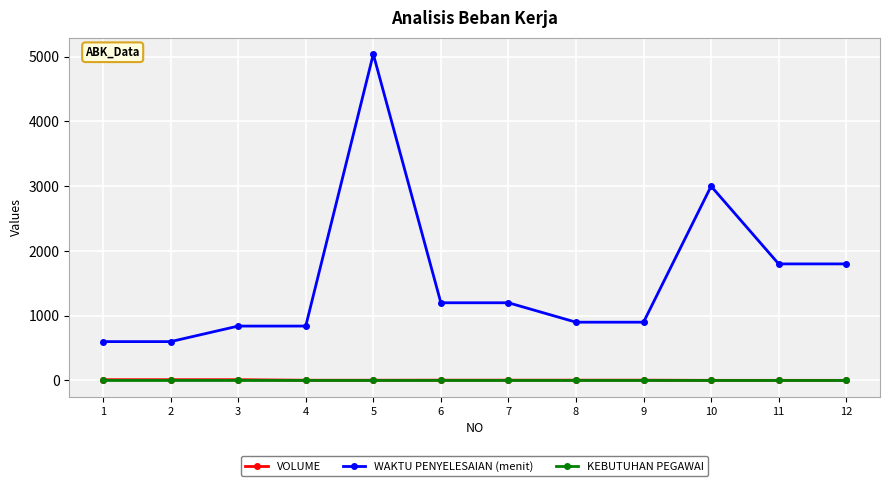

Which series has the largest range (max minus min)?

WAKTU PENYELESAIAN (menit)